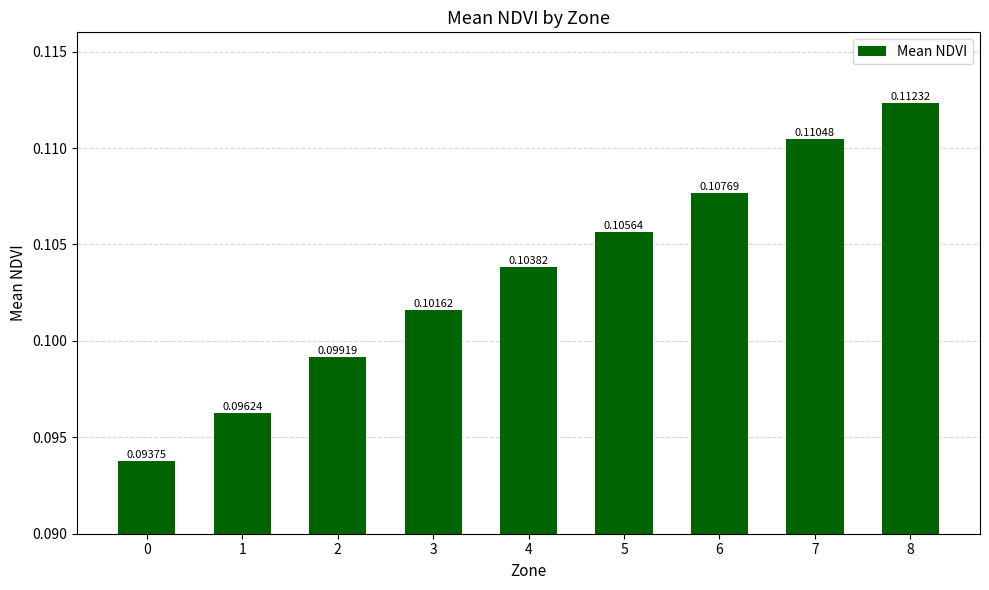

Is it true that the value at 8 is 0.0?

False